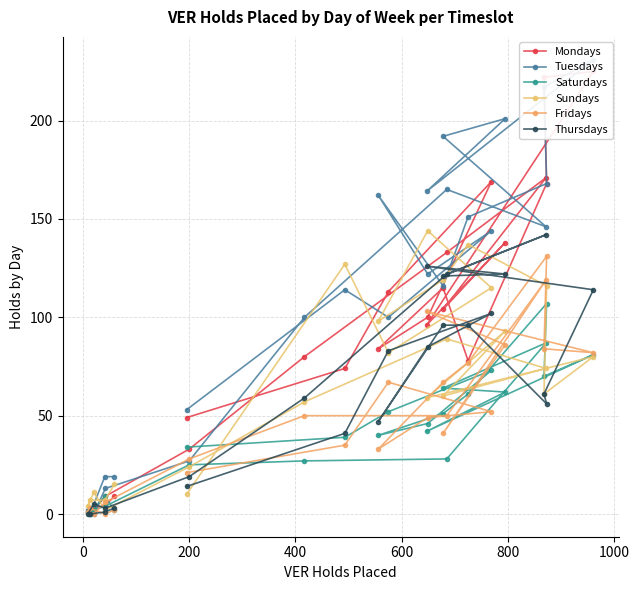

List the series in order of their peak value, lowest first.

Saturdays, Fridays, Thursdays, Sundays, Mondays, Tuesdays